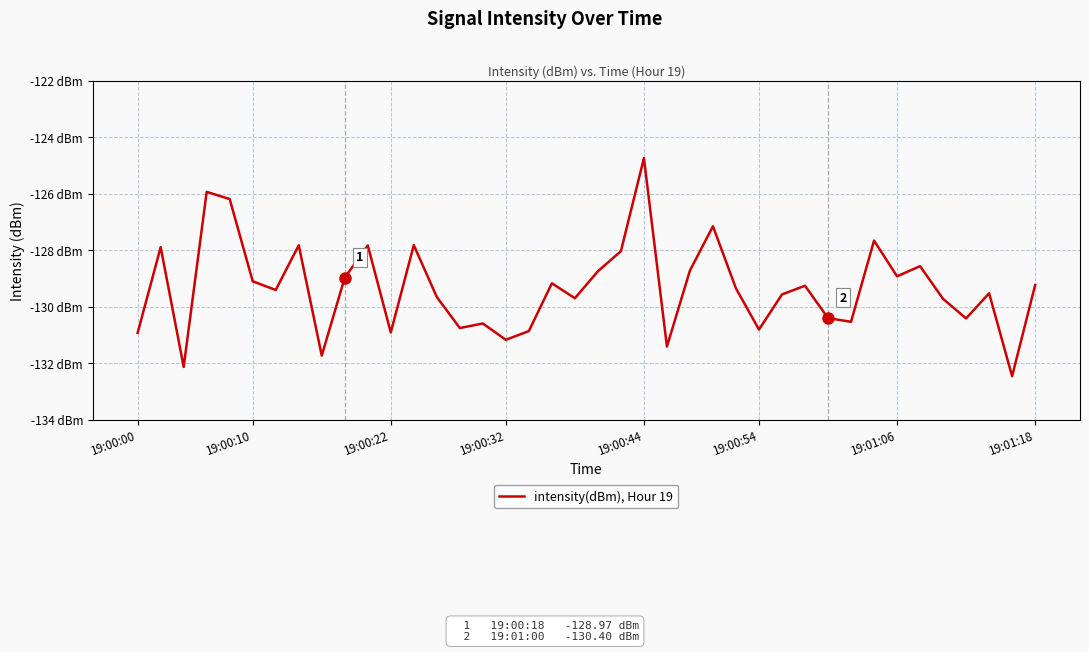

Where is the data nearest to the value -128?

21